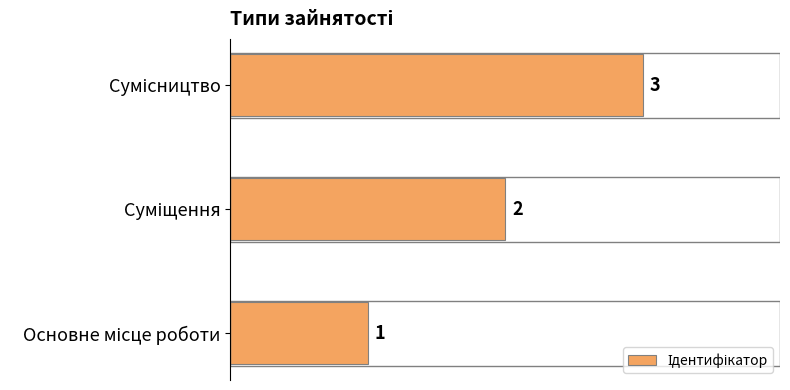

What is the maximum value shown in the chart?

3